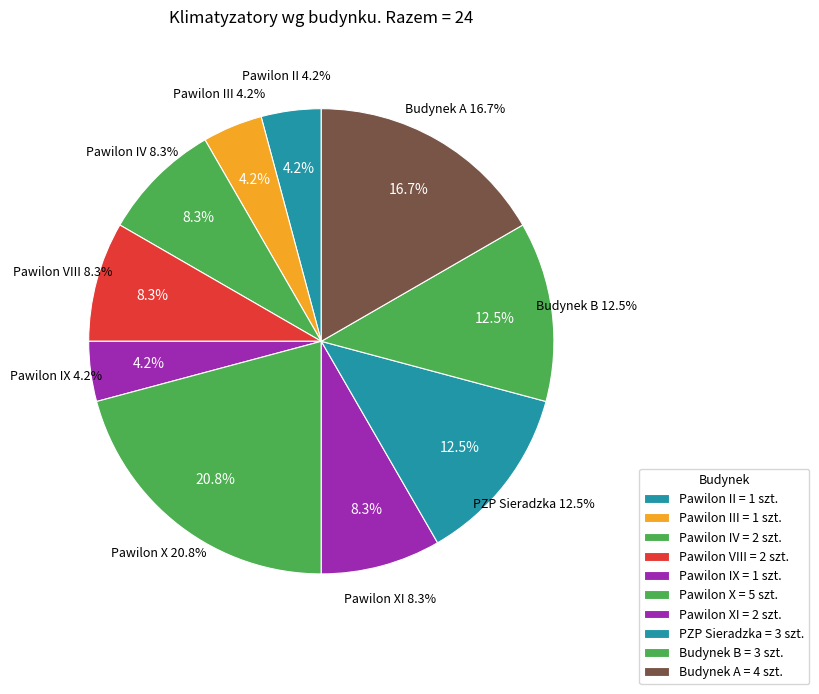

Between Pawilon III and Budynek A, which is larger?

Budynek A